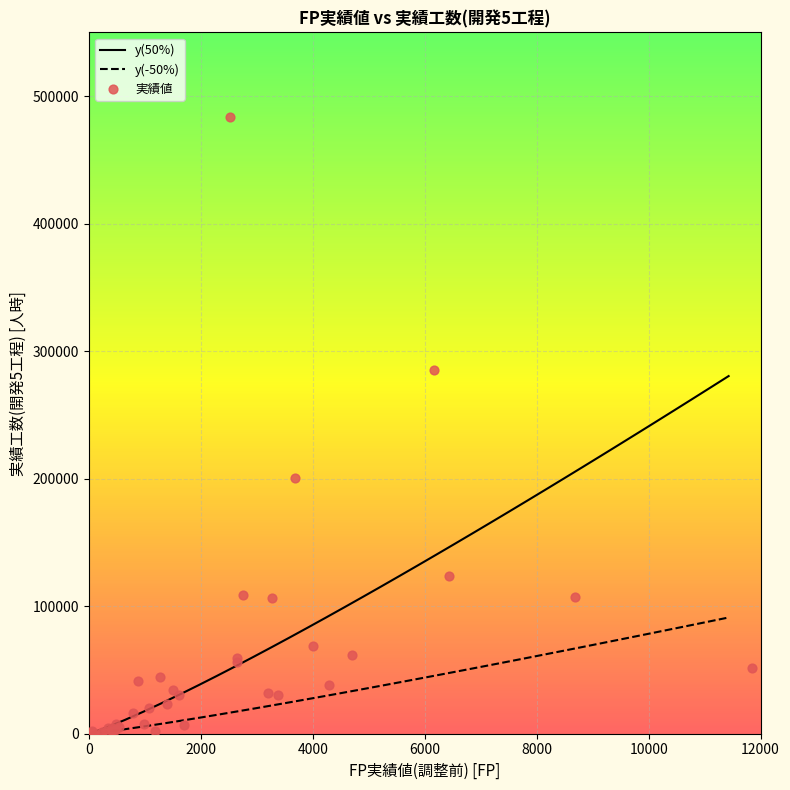

Which series reaches the minimum Y coordinate?

y(50%)